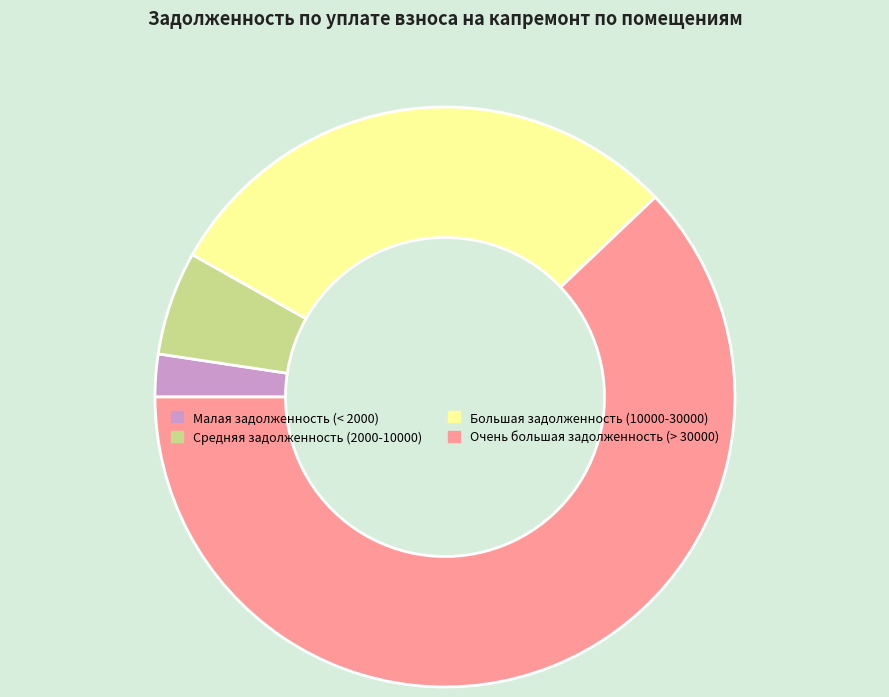

True or false: Очень большая задолженность (> 30000) accounts for 62% of the total.

True